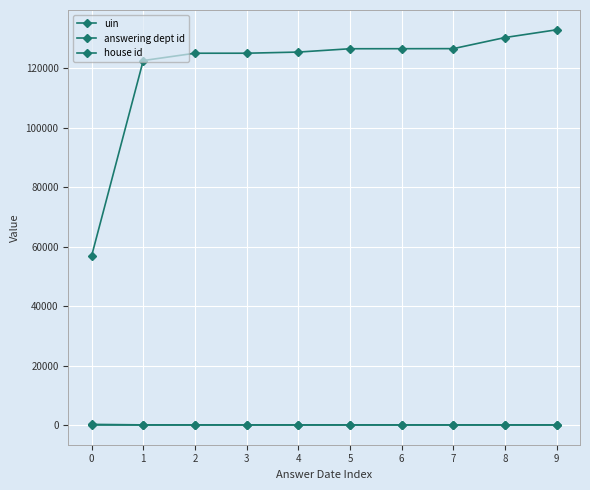

How many lines are shown in the chart?

3